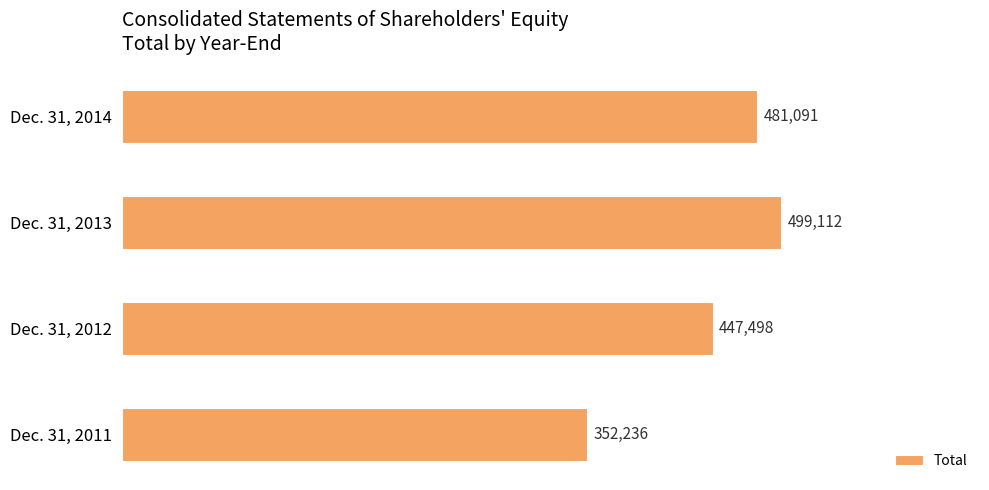

What is the greatest value displayed?

499112